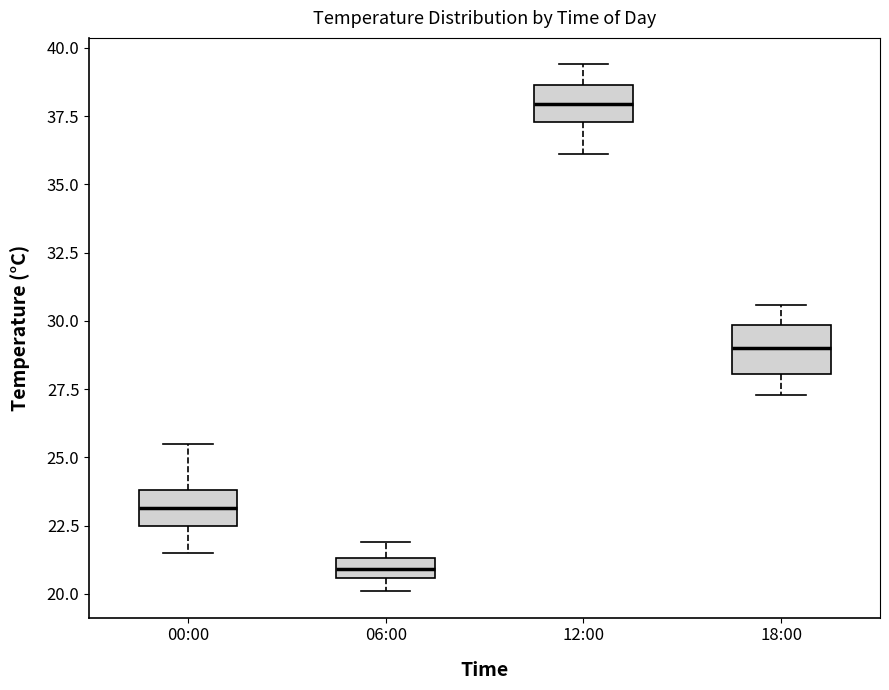

Which box's median line is the lowest?

06:00